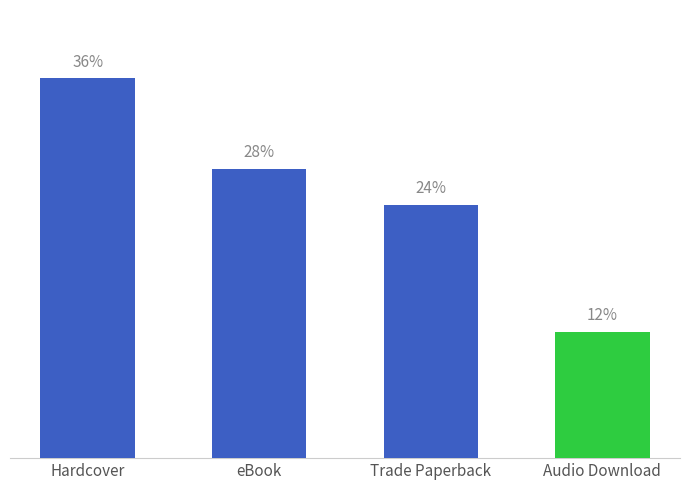

Does the chart contain any negative values?

No